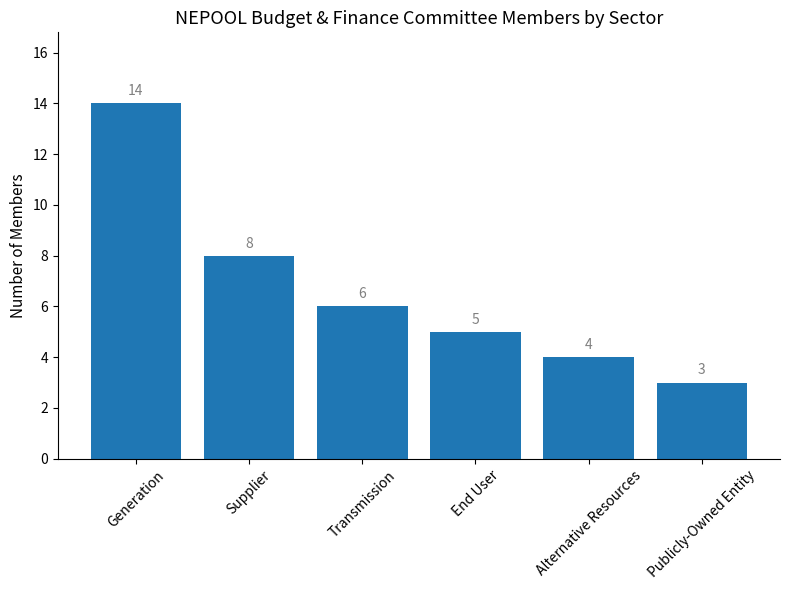

At which label is the value closest to 8?

Supplier